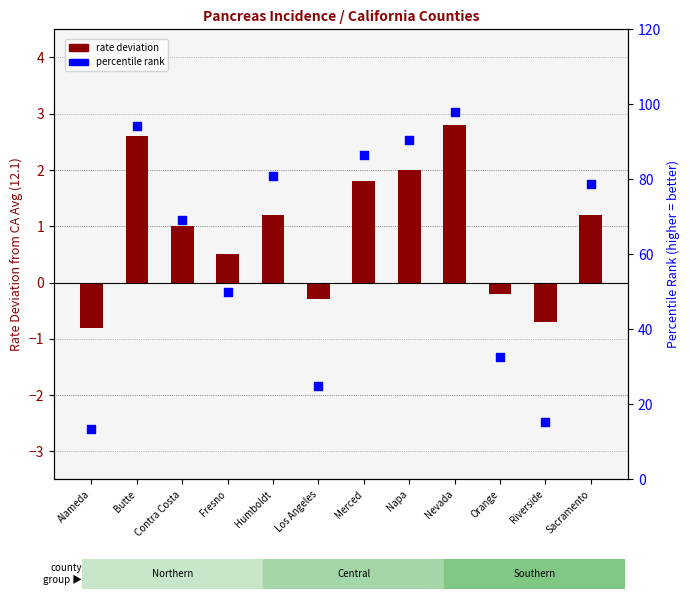

Which series has the widest spread of Y values?

Percentile rank (inverted)